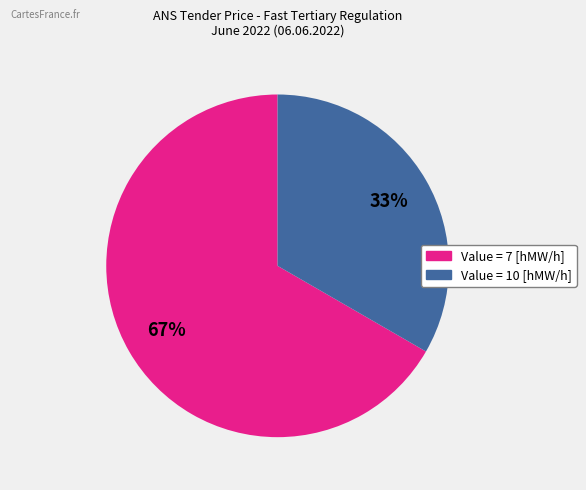

Is there any slice that represents more than half of the pie?

Yes